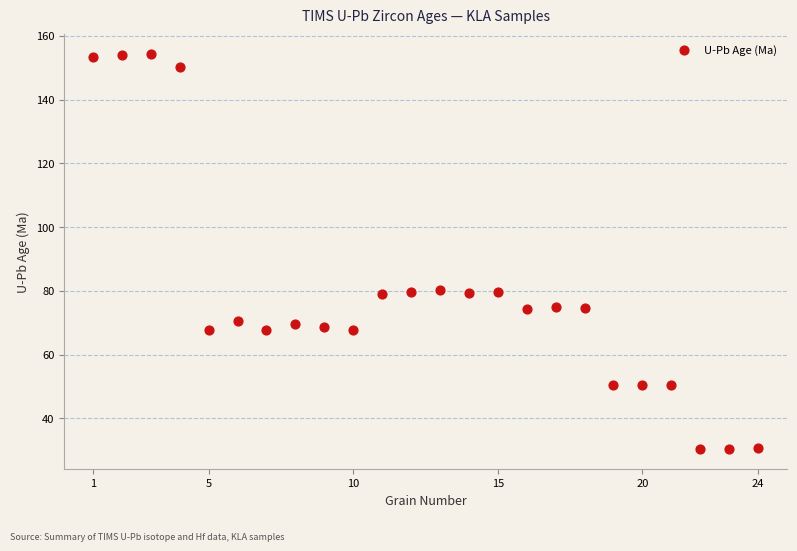

What is the range of X values (max minus min)?

23.0